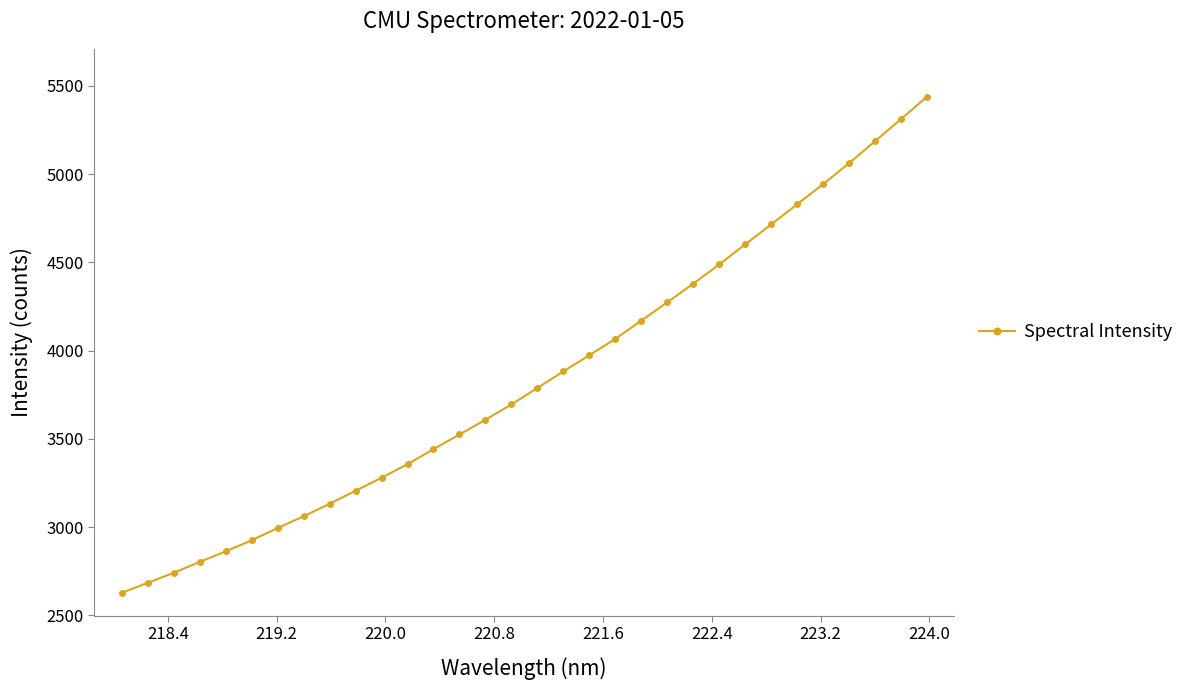

What is the value of the 2nd point from the left?

2684.5